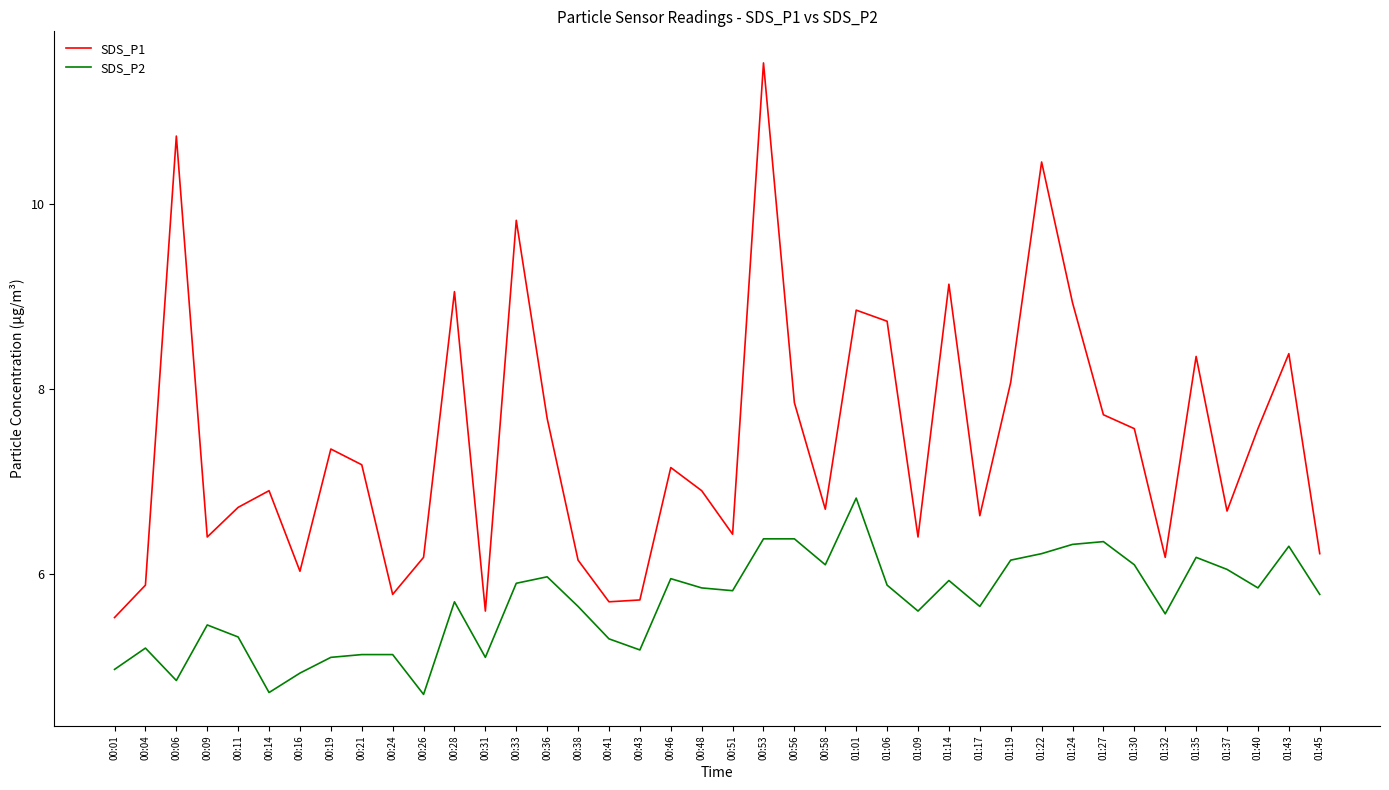

What position from the left is 01:24?

32